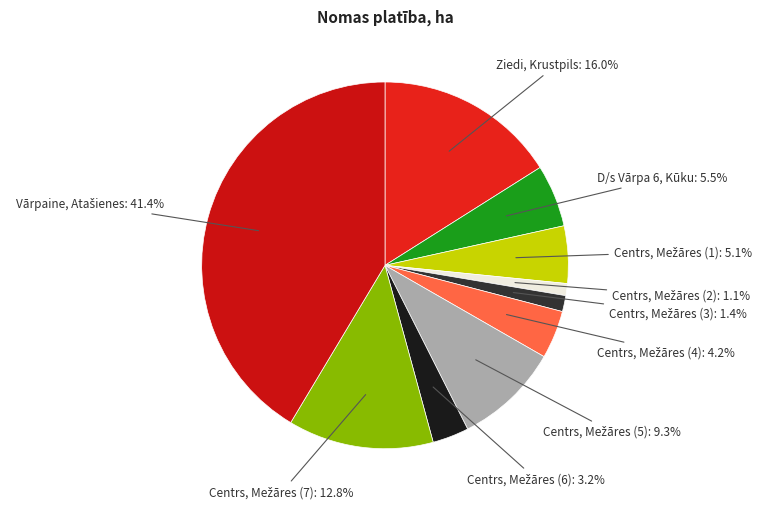

To the nearest percent, what is the average slice percentage?

10%